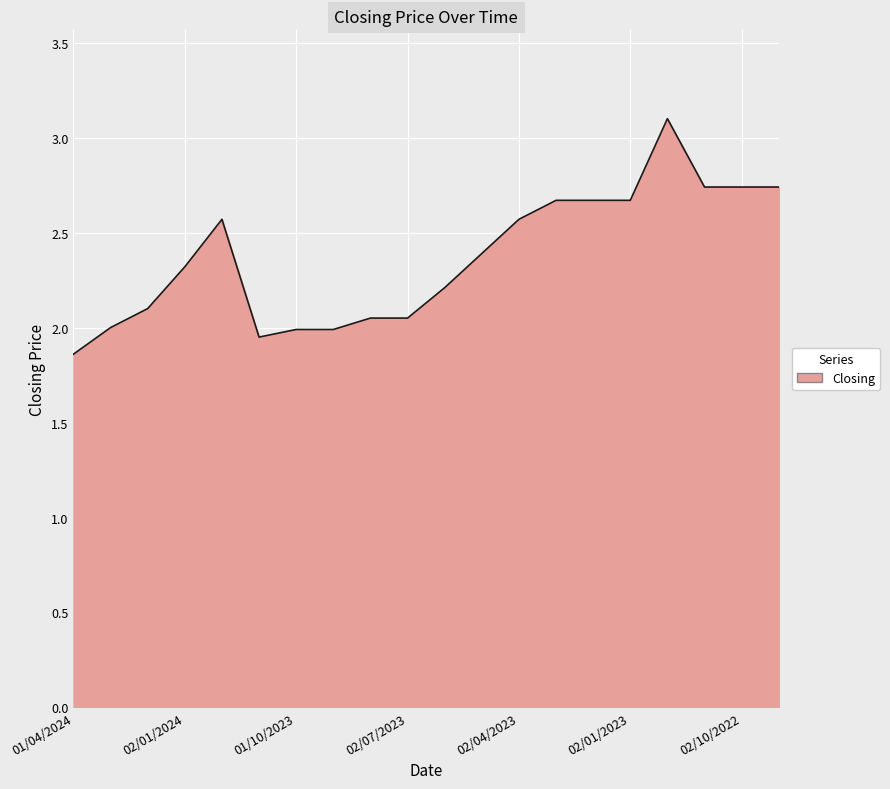

What is the maximum value shown in the chart?

3.1